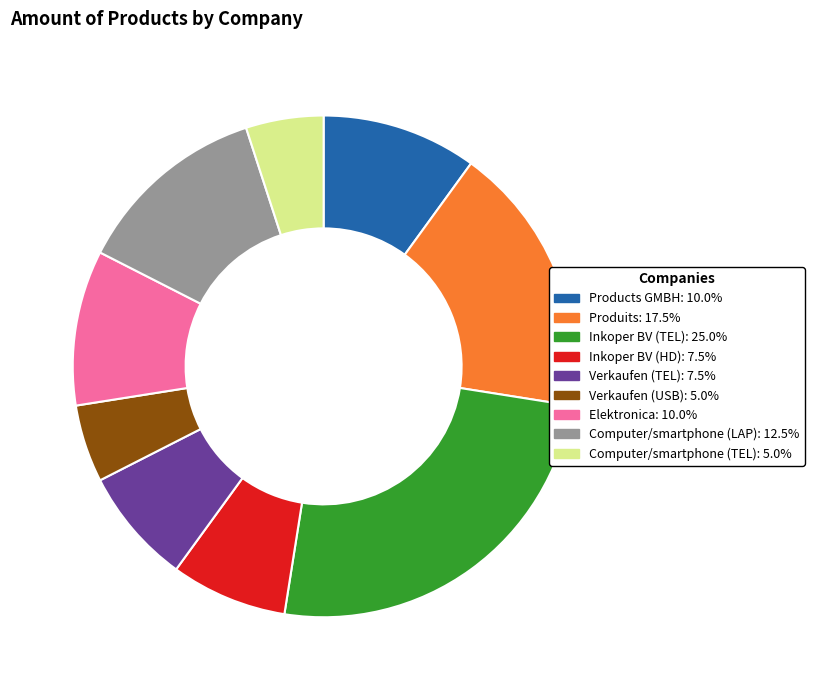

What is the ratio of the value at Verkaufen (USB): 5.0% to the value at Inkoper BV (HD): 7.5%?

0.7